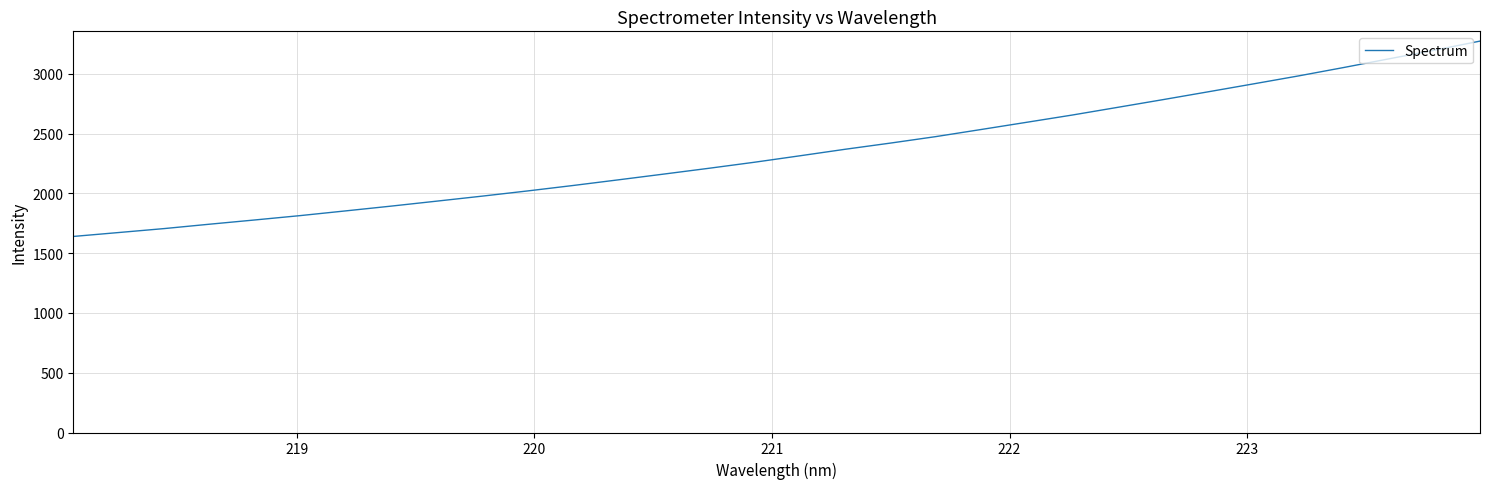

What is the smallest value displayed?

1640.5